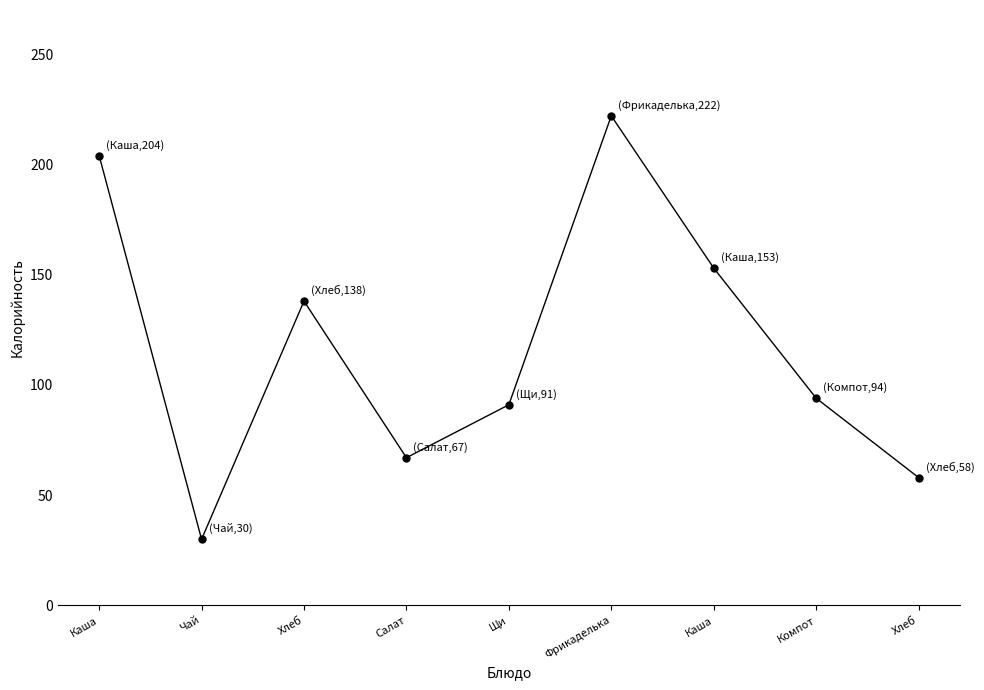

Is this an area chart (filled region under the line)?

No